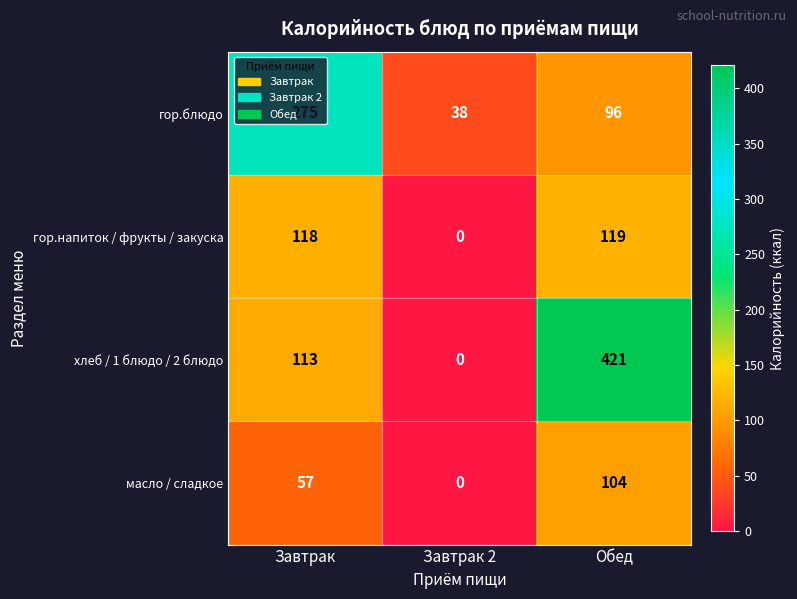

True or false: масло / сладкое has a value of -72 at Завтрак 2.

False